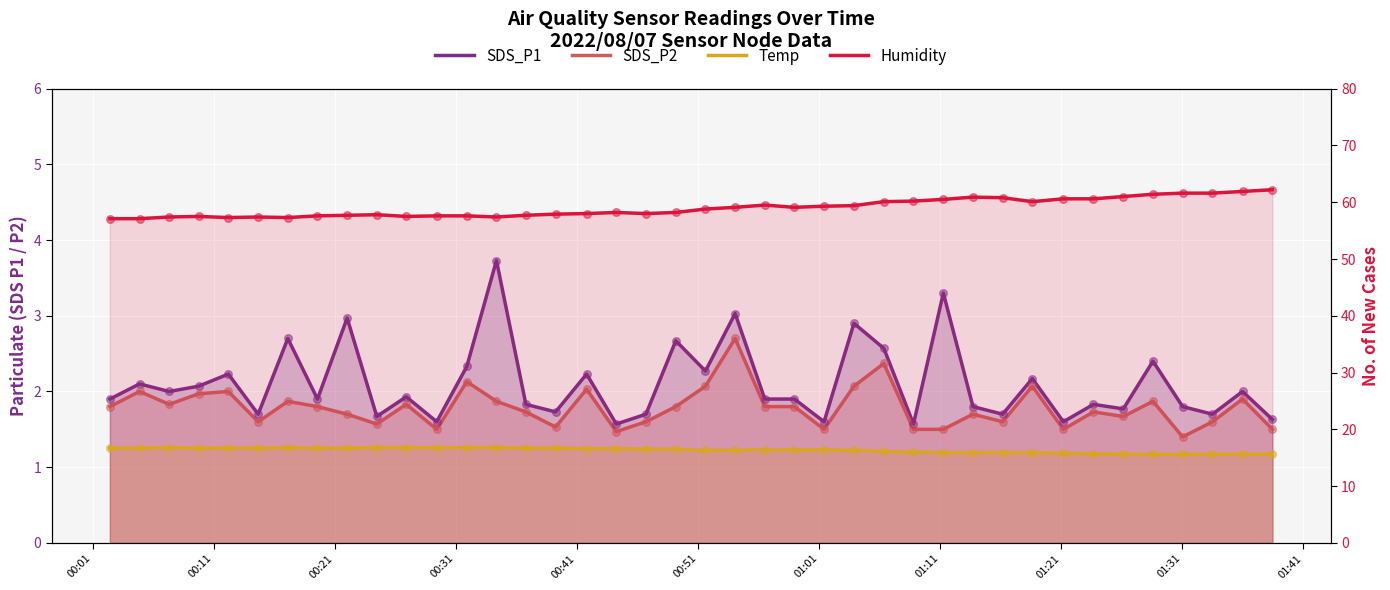

Is the value of Humidity at 33 greater than the value of SDS_P2 at 21?

Yes